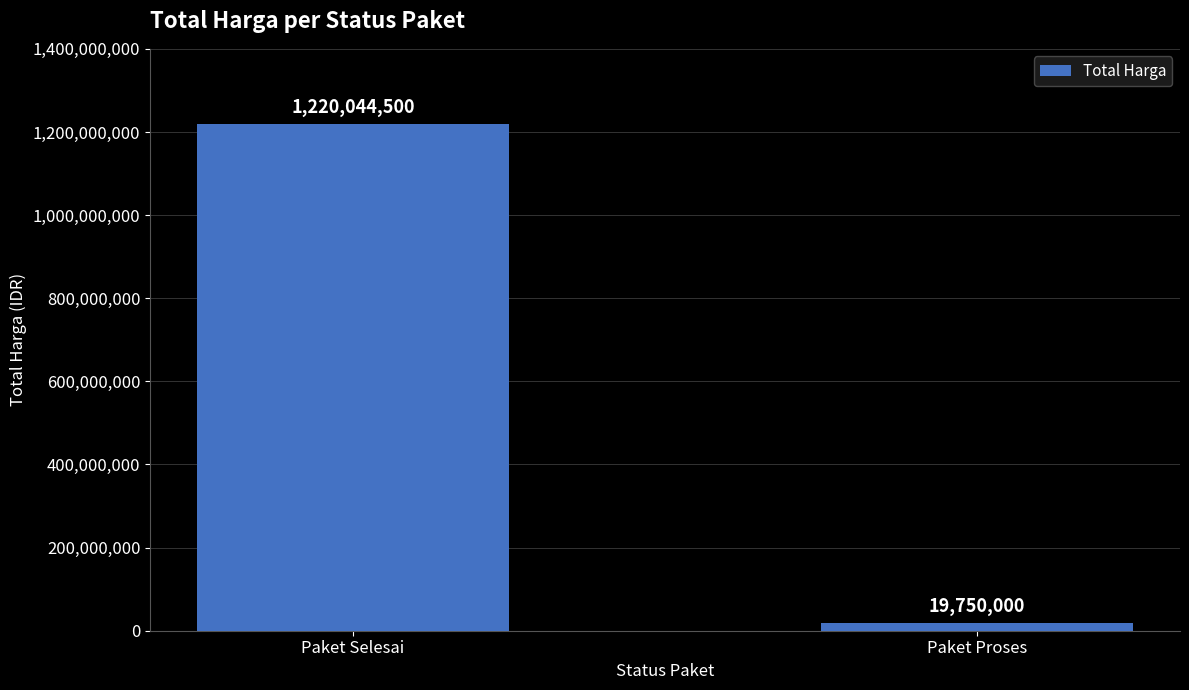

Which label corresponds to the largest value in the chart?

Paket Selesai